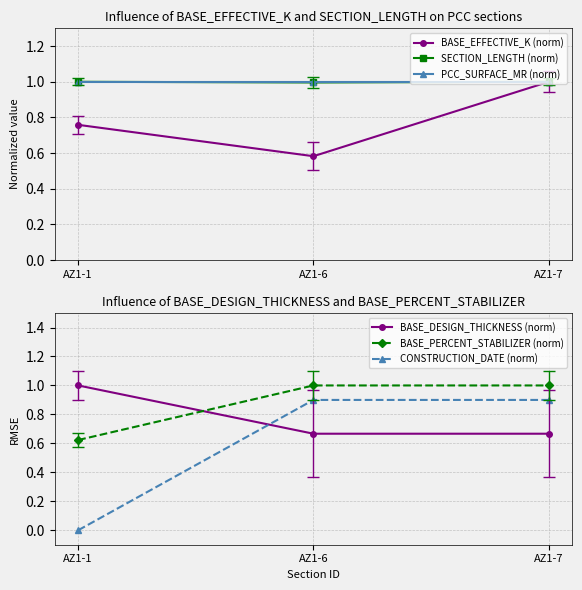

What is the value of the BASE_PERCENT_STABILIZER (norm) point at the 2nd from the left?

1.0